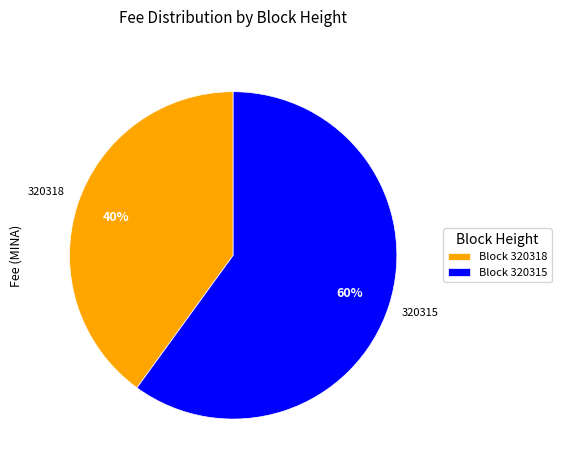

To the nearest percent, what portion does 320315 represent?

60%